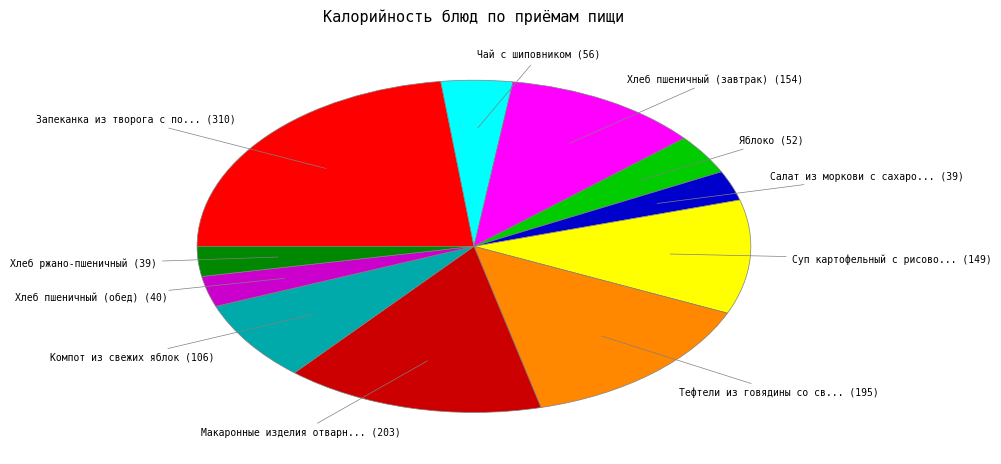

How many slices are in this pie chart?

11